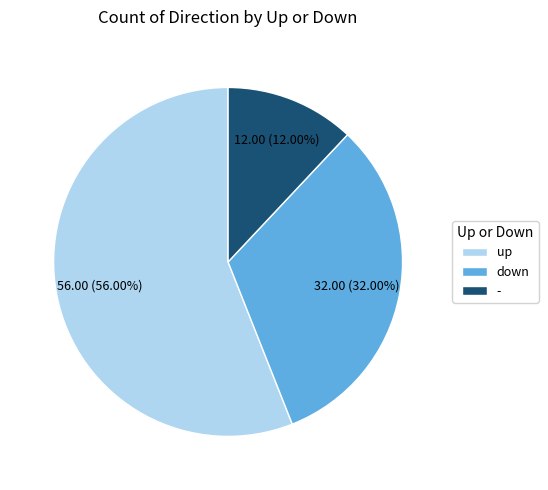

What is the ratio of the value at down to the value at up?

0.6